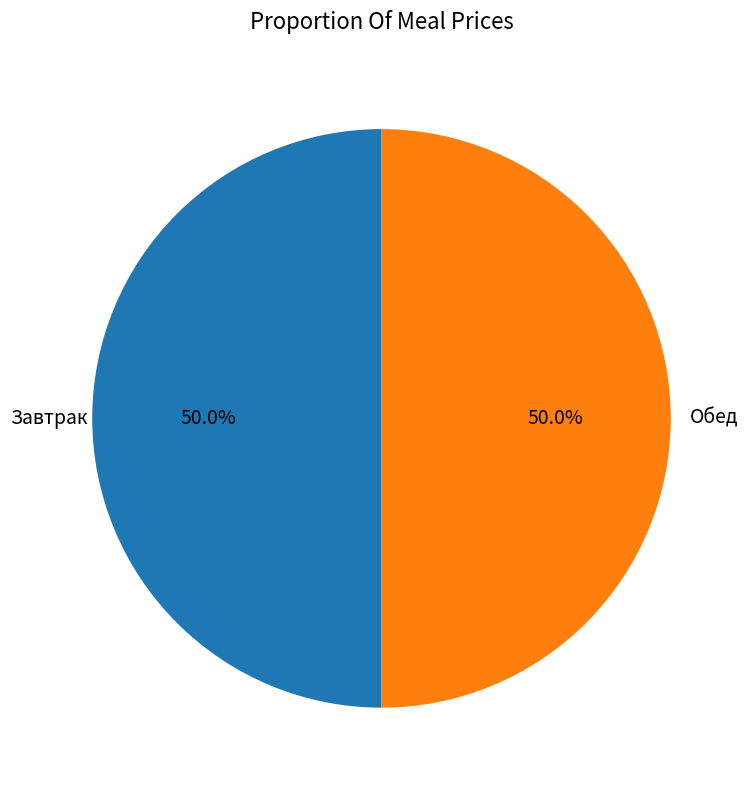

Combined, do Обед and Завтрак account for over 50%?

Yes